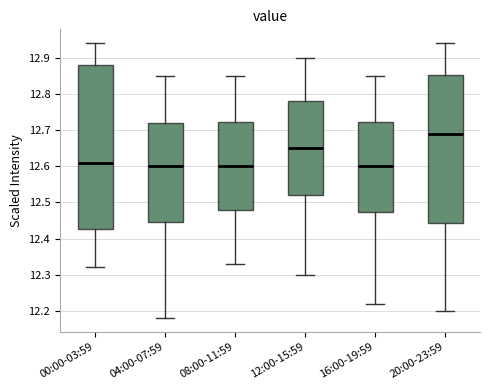

Comparing the boxes themselves (not the whiskers), which one is the tallest?

00:00-03:59